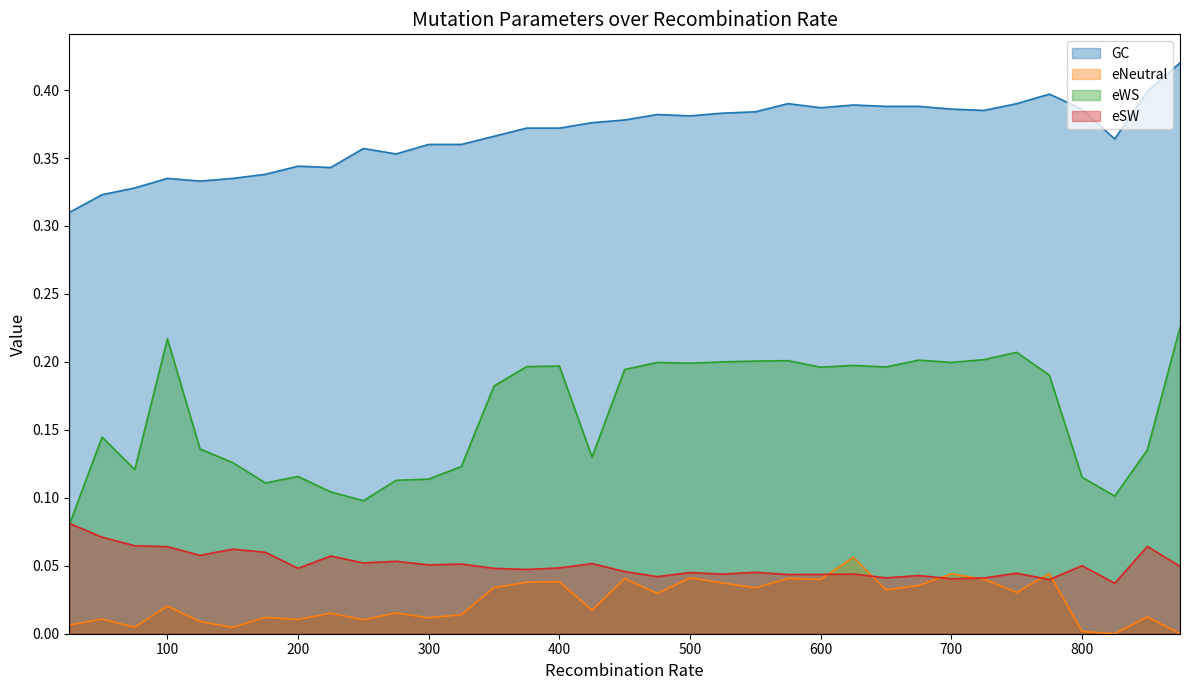

True or false: eWS and GC intersect in this chart.

False